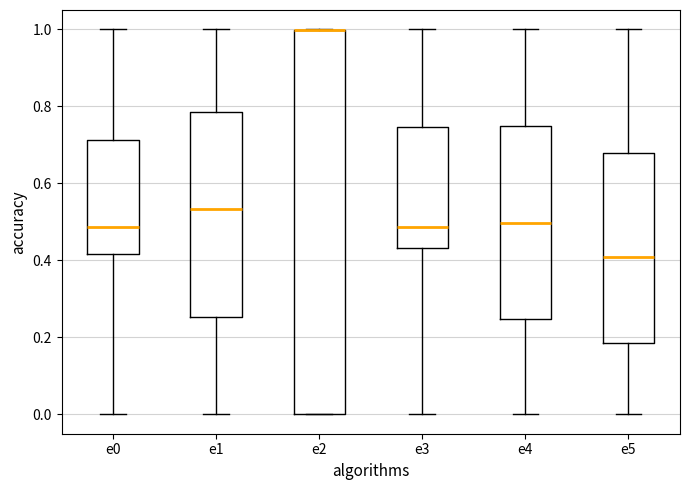

Reading left to right, transcribe this box plot: for each box, give where its median line is, the range the box spans, and where its two whiskers end, as read against the y-axis. The values are not printed on the chart, so give them approximately, as read against the axis.

e0: median 0.48, box 0.42 to 0.72, whiskers 0.00 to 1.00
e1: median 0.54, box 0.26 to 0.78, whiskers 0.00 to 1.00
e2: median 1.00 (drawn on the box's upper edge), box 0.00 to 1.00, whiskers 0.00 to 1.00
e3: median 0.48, box 0.44 to 0.74, whiskers 0.00 to 1.00
e4: median 0.50, box 0.24 to 0.74, whiskers 0.00 to 1.00
e5: median 0.40, box 0.18 to 0.68, whiskers 0.00 to 1.00